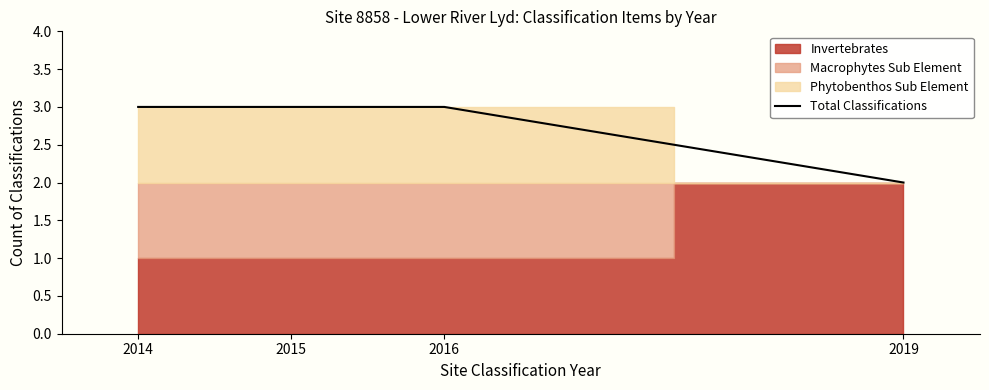

What is the approximate value at 2016?

3